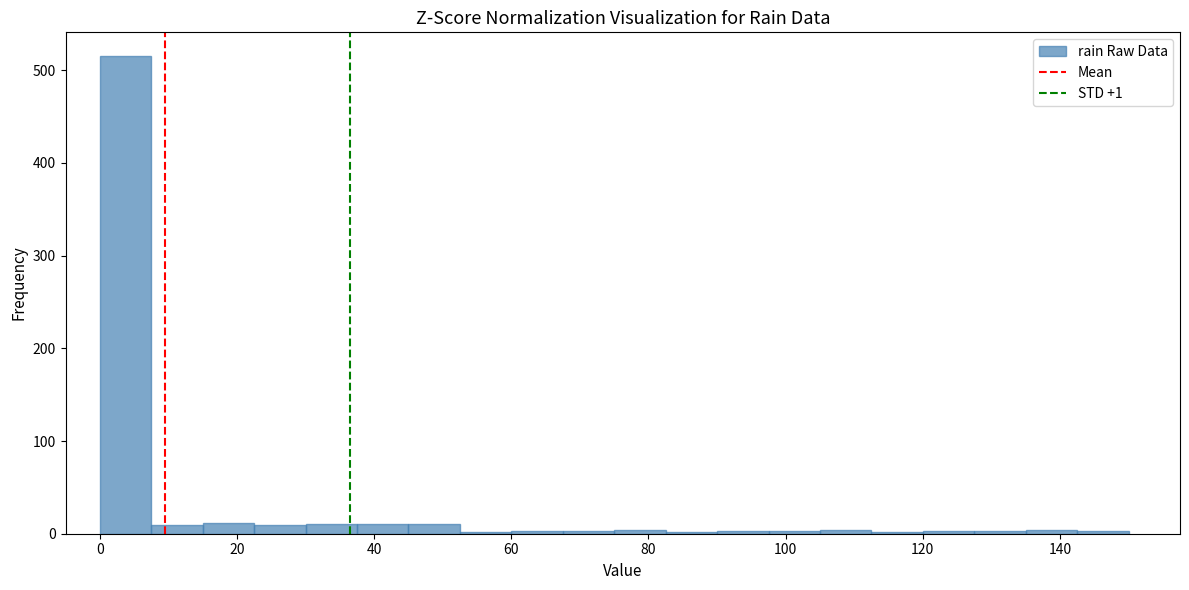

Read against the x-axis, roughly where is the centre of the tallest bar?

4